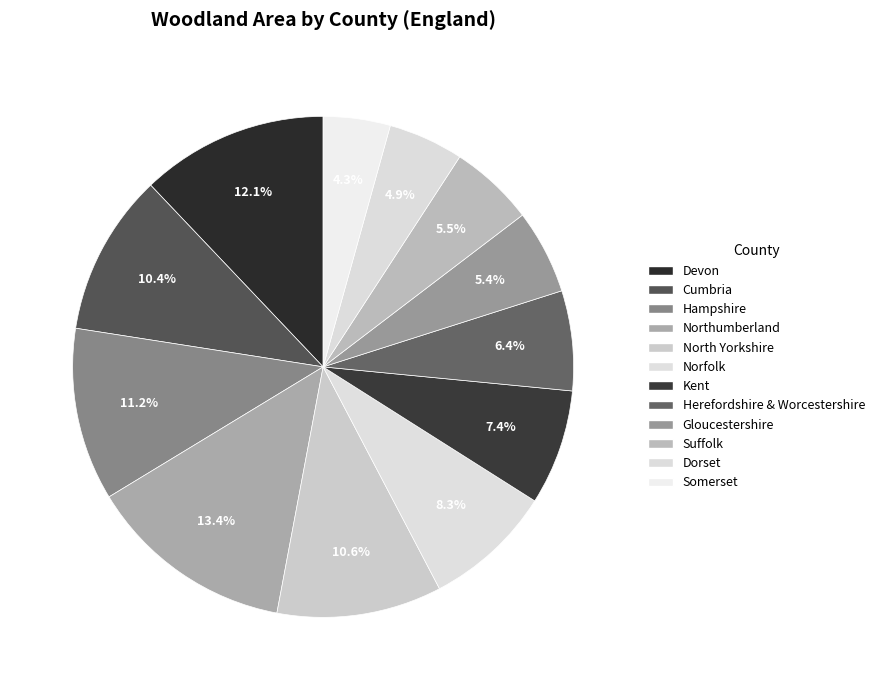

How many segments does this pie chart have?

12